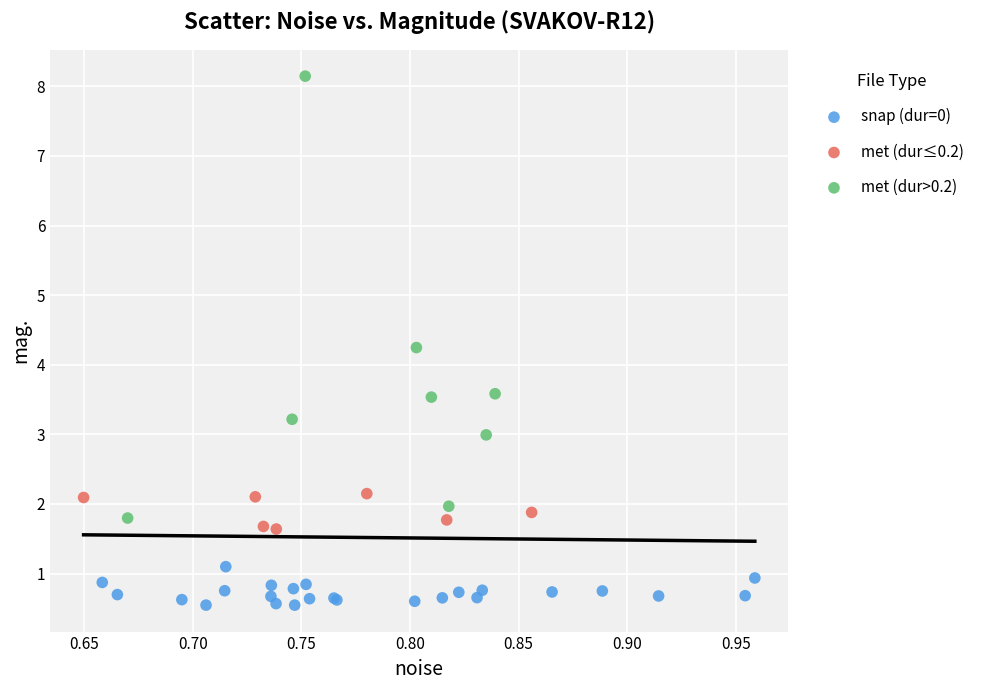

Which series has the largest Y range (max minus min)?

met (dur>0.2)